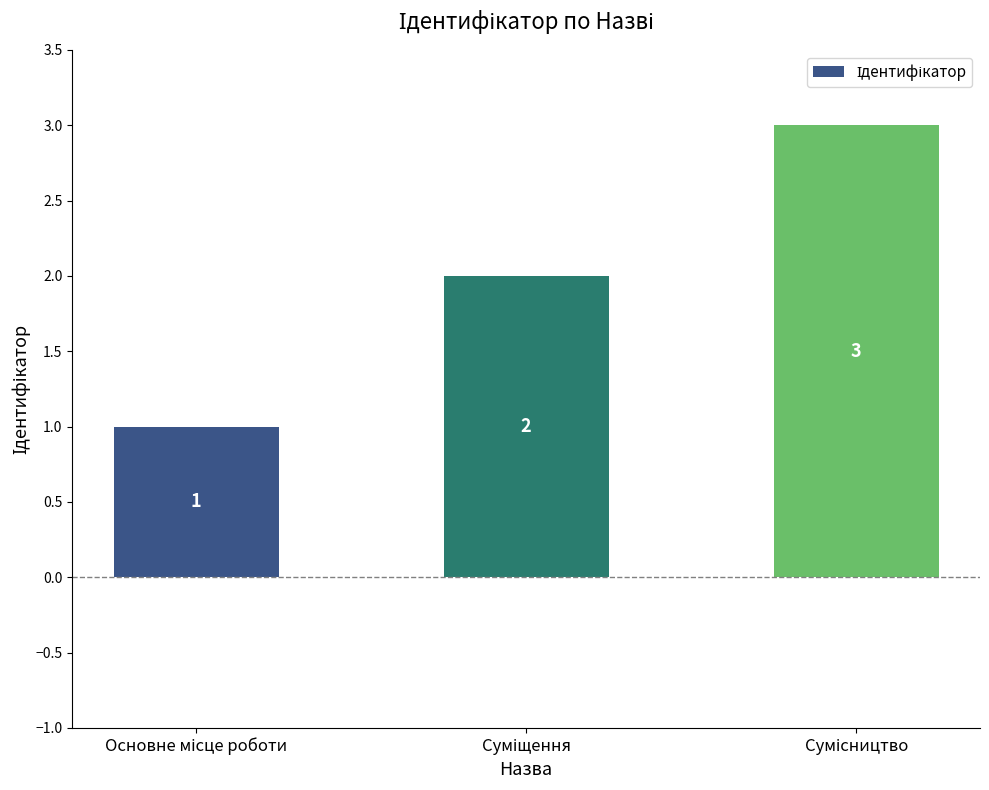

What is the sum of all values?

6